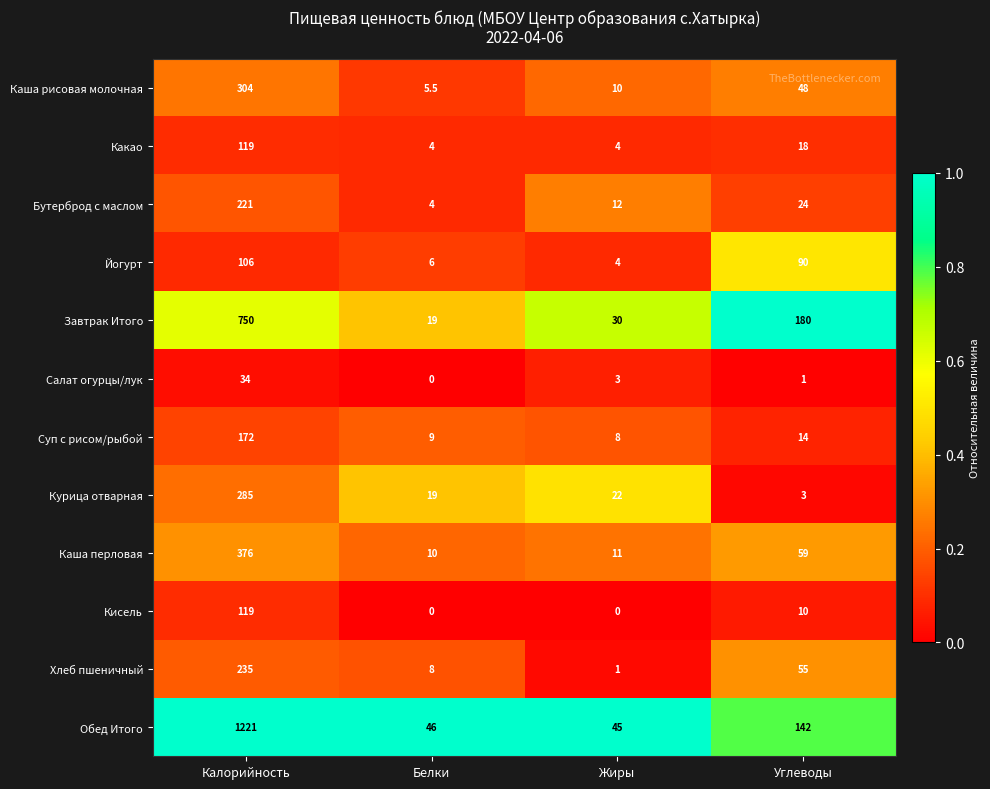

What is the highest value of the Бутерброд с маслом series?

221.0